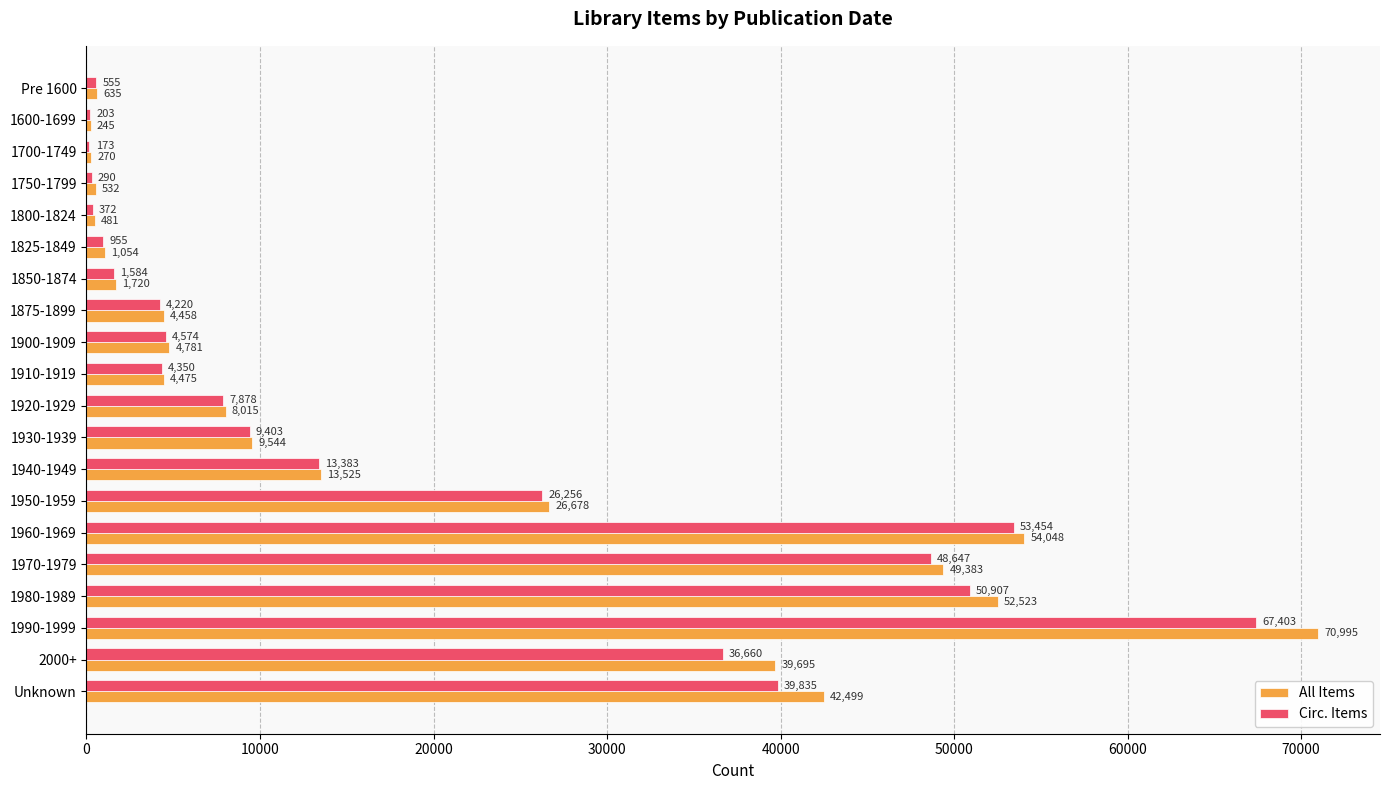

Which series has the largest total across all categories?

All Items